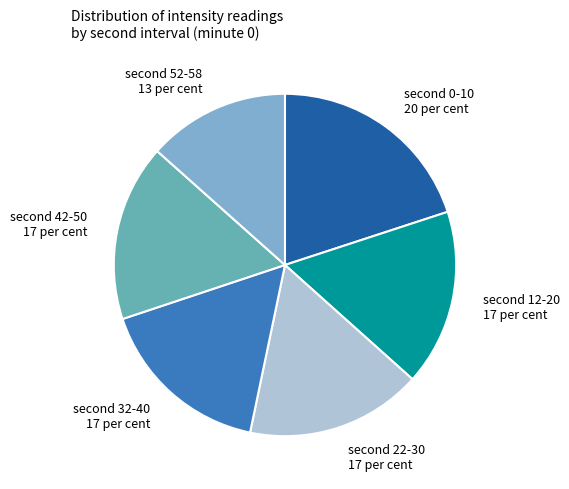

Is there any slice that represents more than half of the pie?

No